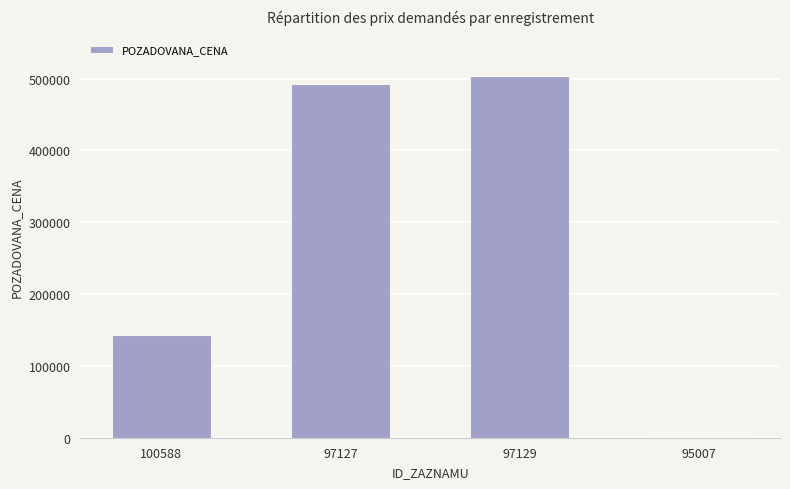

Where is the data nearest to the value 252135?

100588